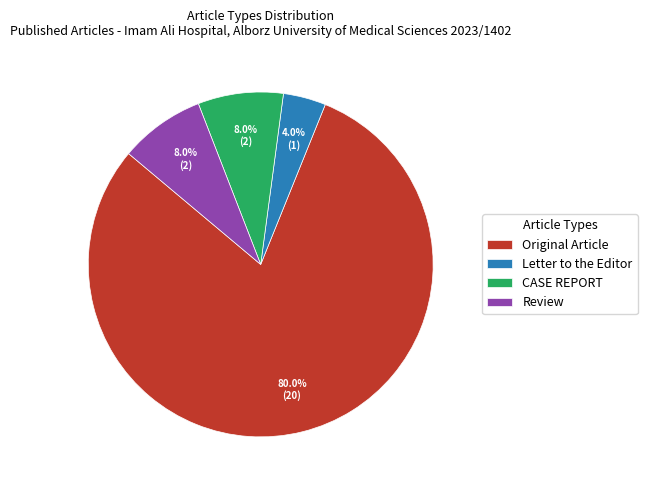

Approximately how many times larger is the value at Original Article compared to Review?

10.0